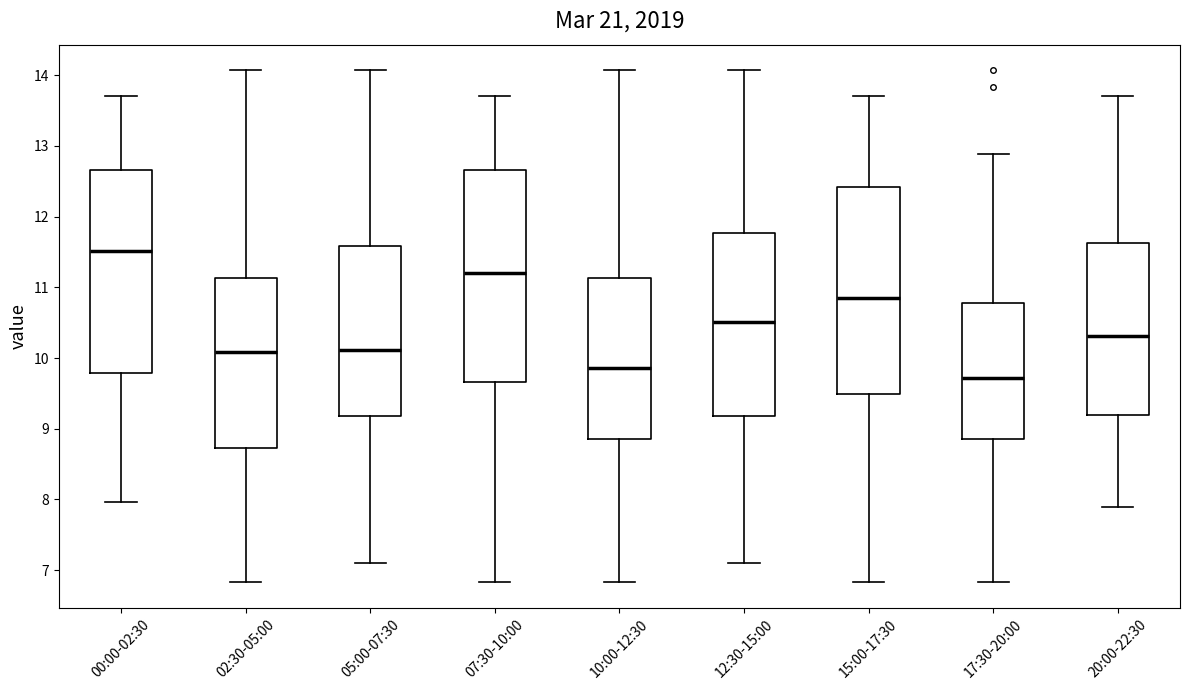

Reading left to right, read every box against the y-axis: the position of its median line, the range the box covers, and the ends of its whiskers. The values are not printed on the chart, so give them approximately, as read against the axis.

00:00-02:30: median 11.5, box 9.8 to 12.7, whiskers 8.0 to 13.7
02:30-05:00: median 10.1, box 8.7 to 11.1, whiskers 6.8 to 14.1
05:00-07:30: median 10.1, box 9.2 to 11.6, whiskers 7.1 to 14.1
07:30-10:00: median 11.2, box 9.7 to 12.7, whiskers 6.8 to 13.7
10:00-12:30: median 9.9, box 8.9 to 11.1, whiskers 6.8 to 14.1
12:30-15:00: median 10.5, box 9.2 to 11.8, whiskers 7.1 to 14.1
15:00-17:30: median 10.9, box 9.5 to 12.4, whiskers 6.8 to 13.7
17:30-20:00: median 9.7, box 8.9 to 10.8, whiskers 6.8 to 12.9
20:00-22:30: median 10.3, box 9.2 to 11.6, whiskers 7.9 to 13.7